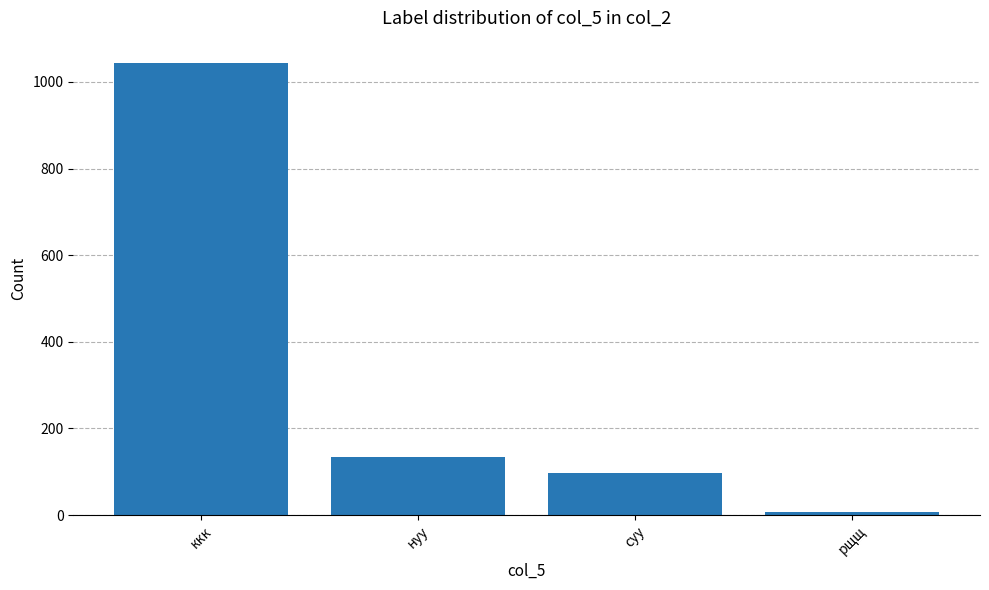

Which category has the highest value across all series?

ккк